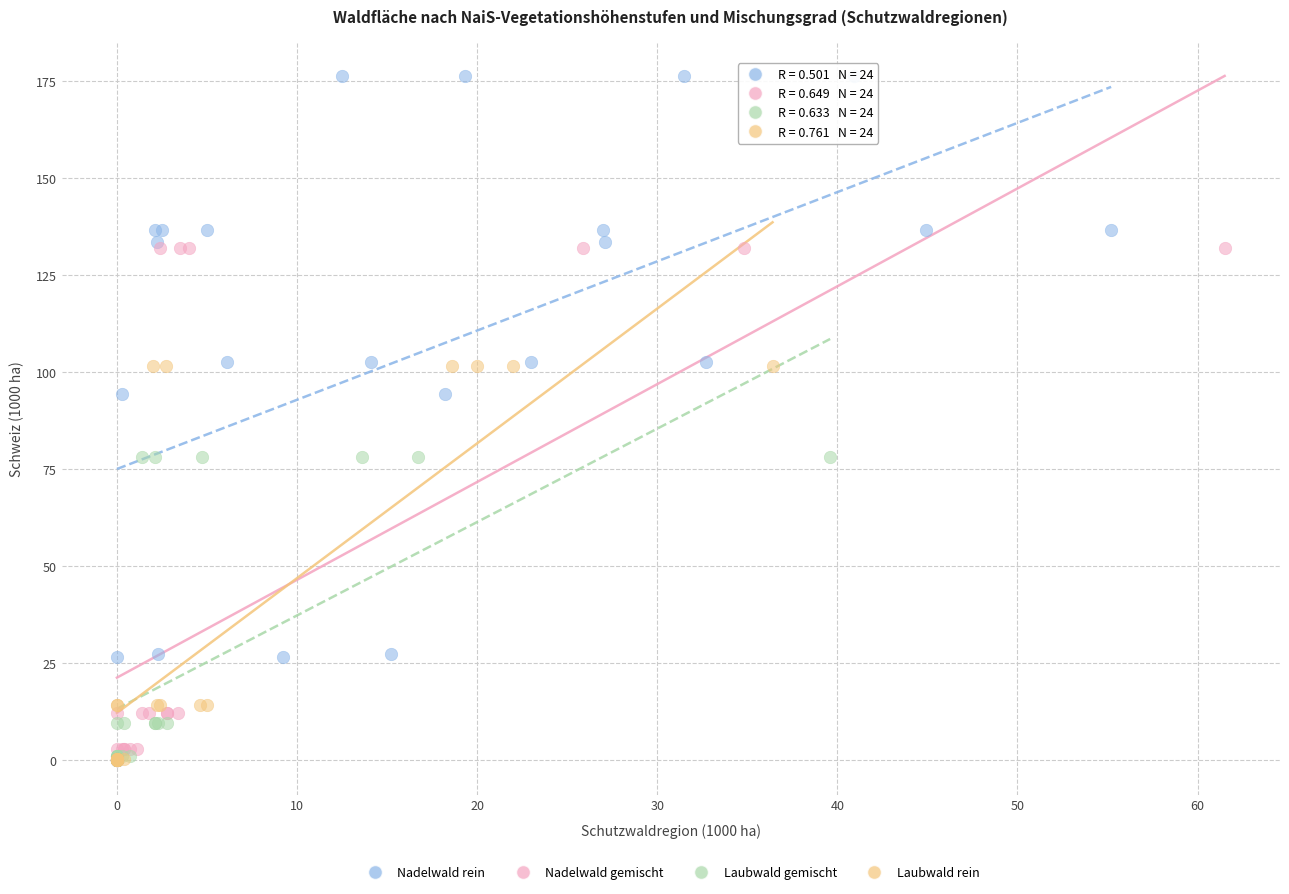

What are all the series names shown in the legend?

Nadelwald rein, Nadelwald gemischt, Laubwald gemischt, Laubwald rein